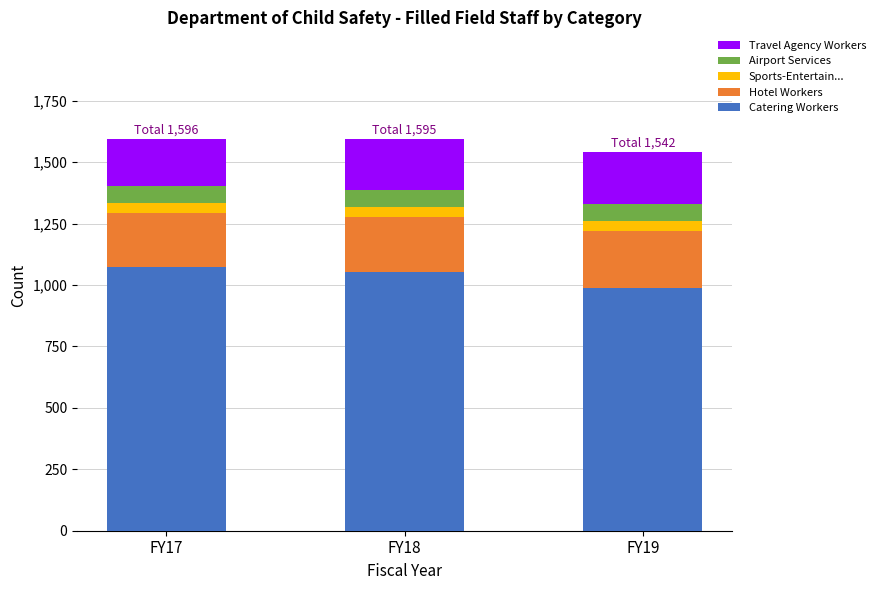

What is the lowest value of the Catering Workers series?

990